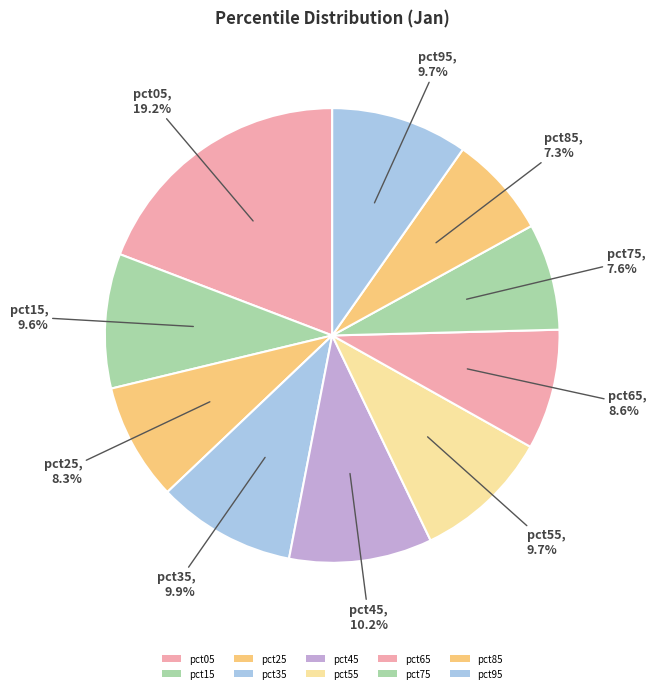

True or false: pct15 accounts for 10% of the total.

True